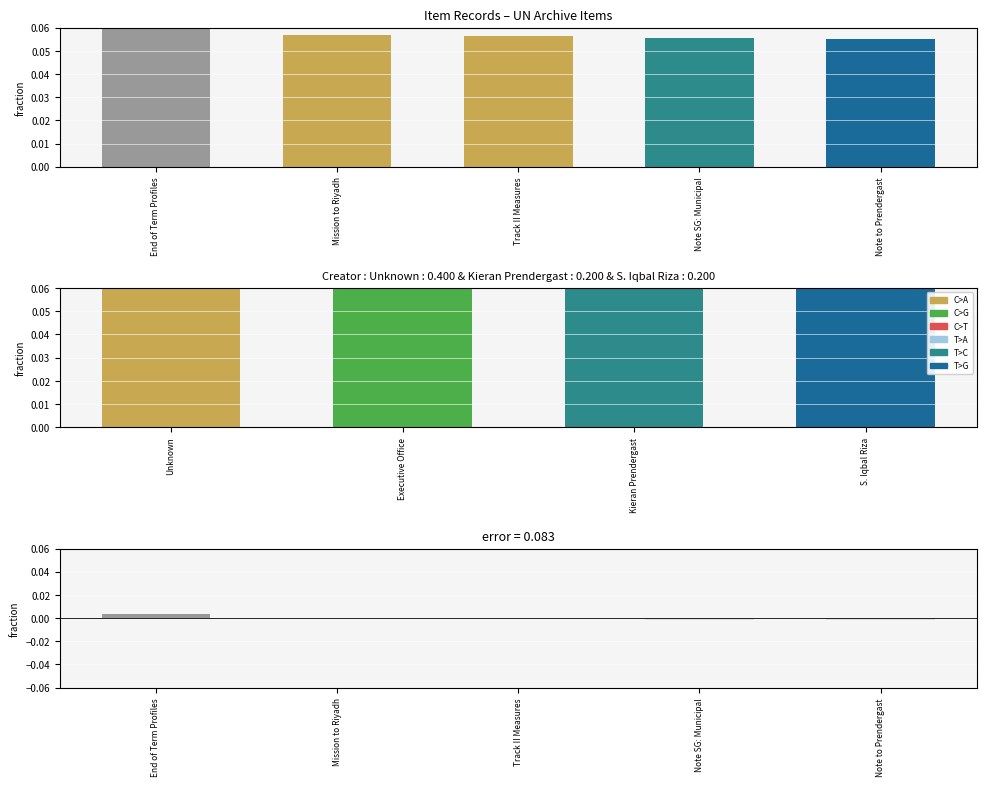

How many values exceed 0?

2